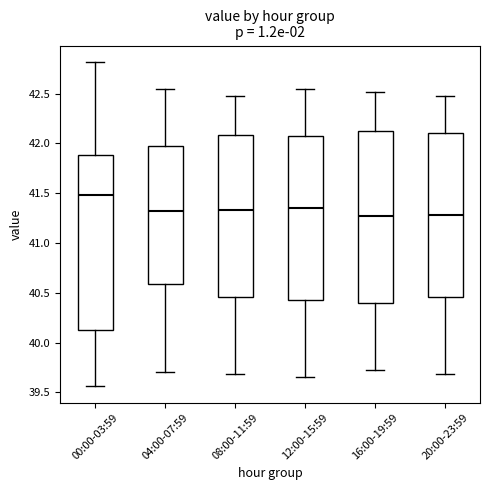

Which box's median line is the highest?

00:00-03:59